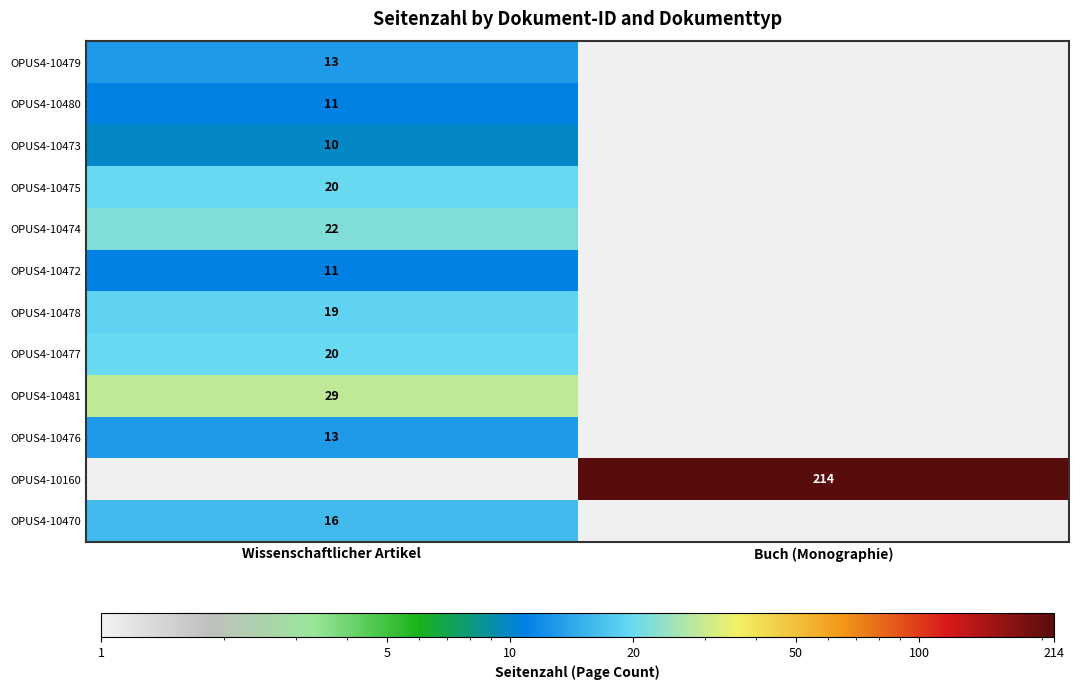

Is the value of OPUS4-10480 at Wissenschaftlicher Artikel greater than the value of OPUS4-10481 at Wissenschaftlicher Artikel?

No